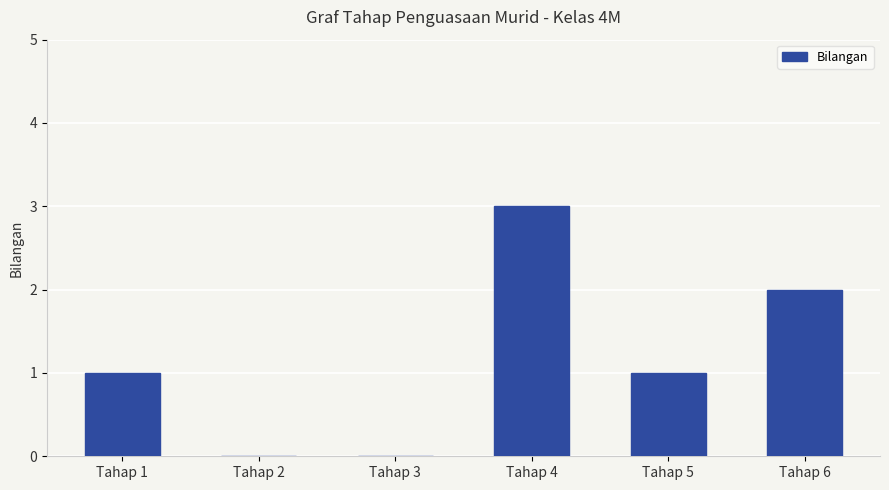

How many data points does each series have?

6